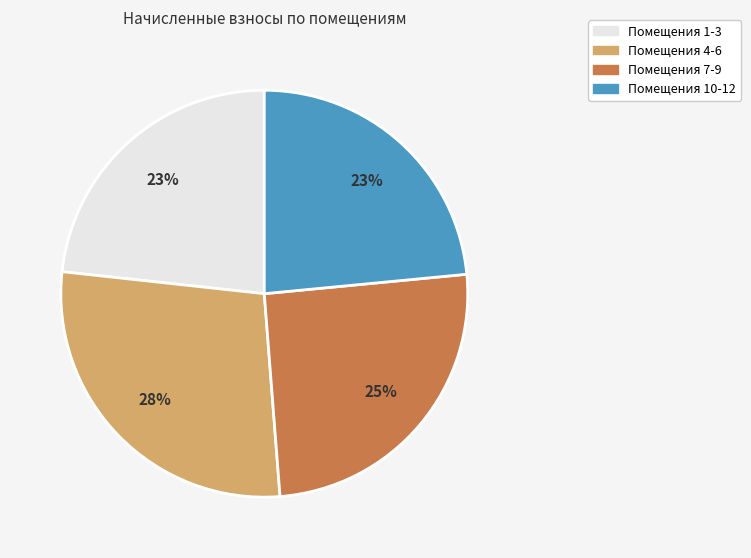

How many segments does this pie chart have?

4